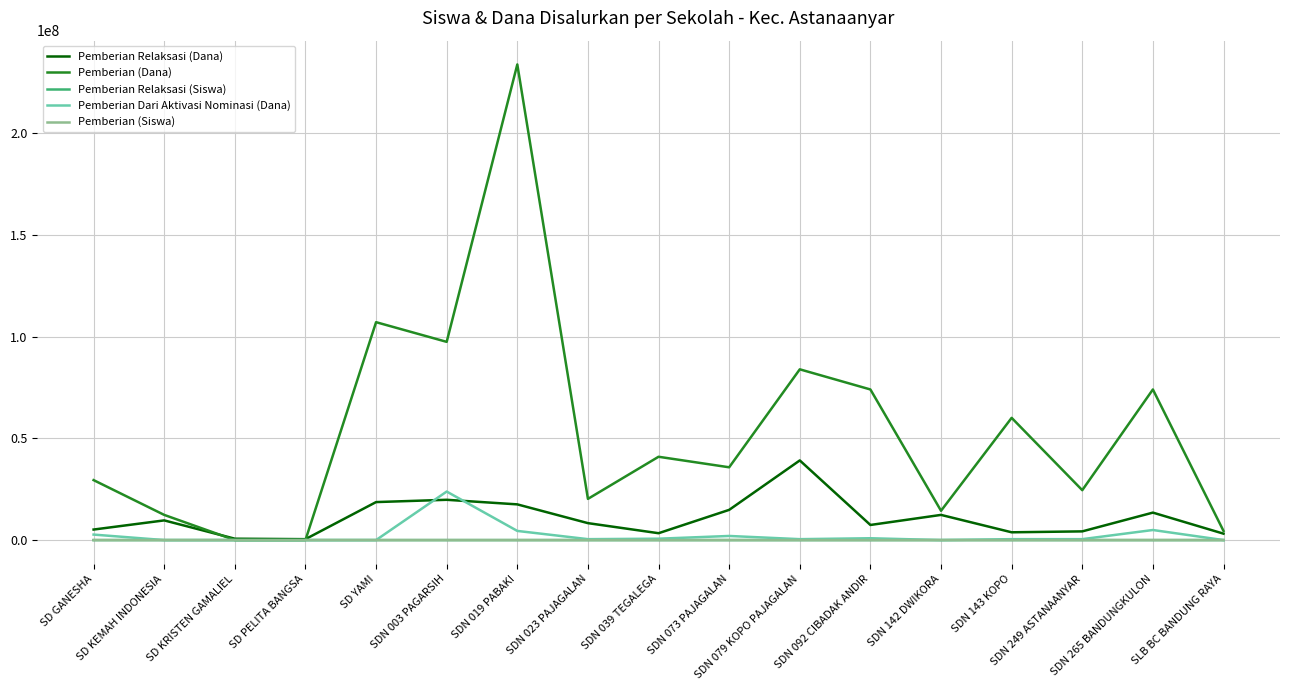

At how many categories does at least one series exceed 187220774?

1